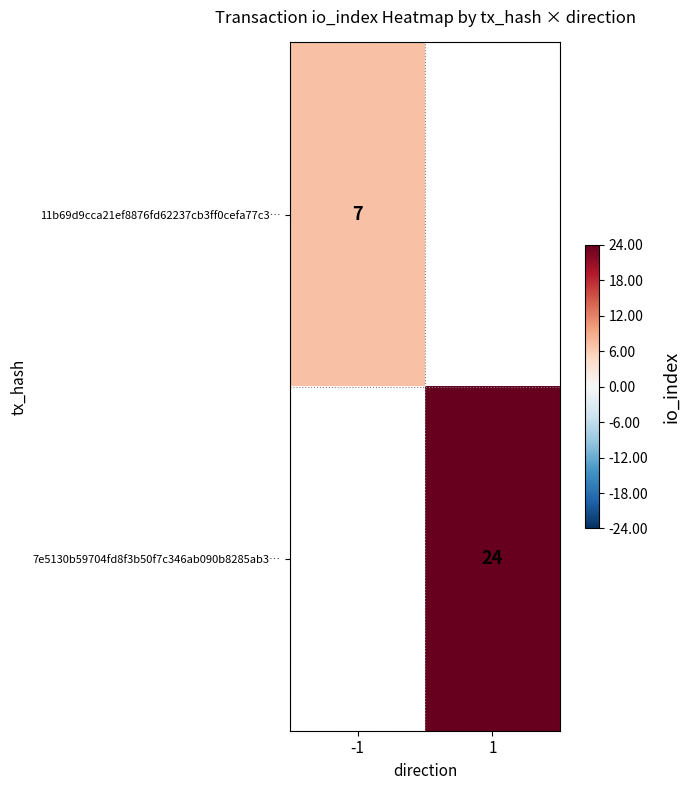

The value of 7e5130b59704fd8f3b50f7c346ab090b8285ab3… at 1 is 24. True or false?

True